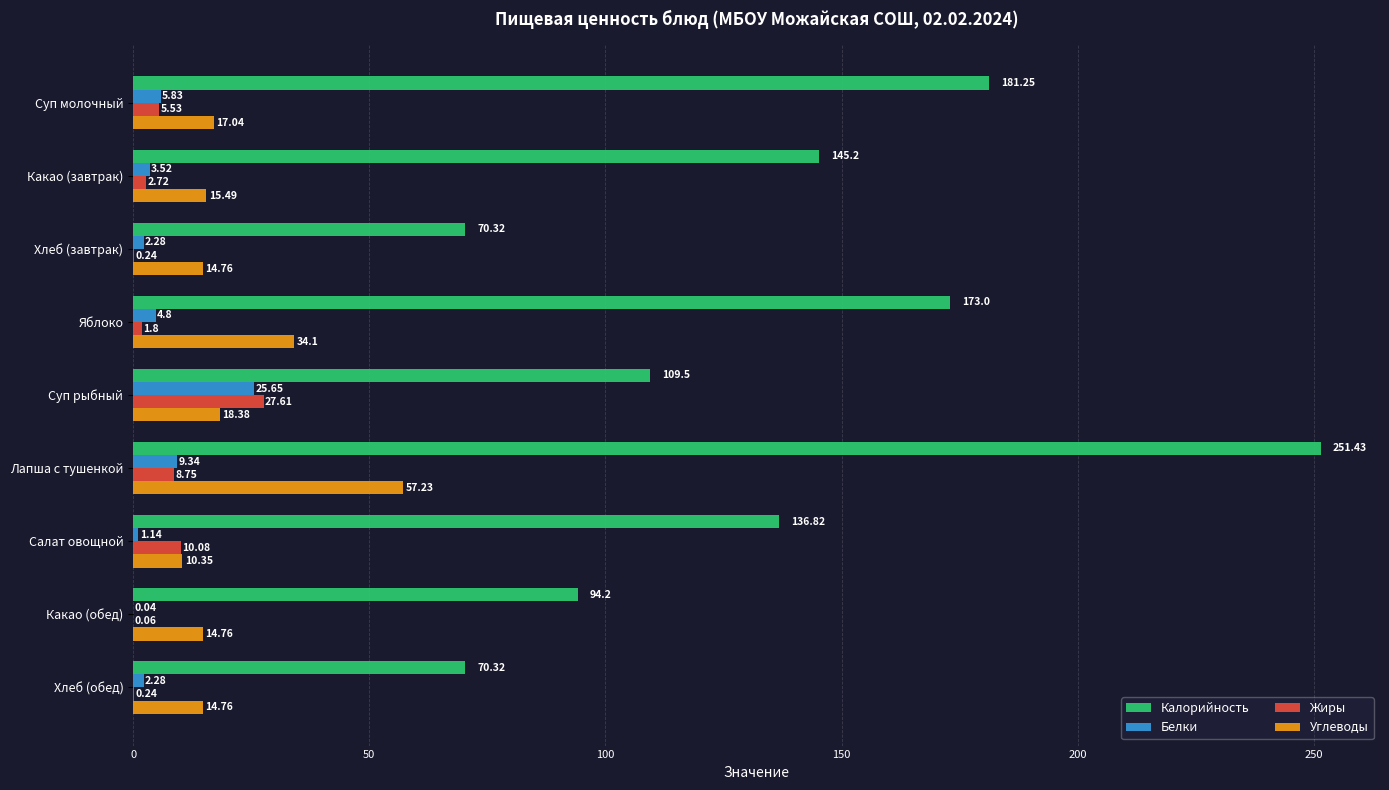

Which category has the highest value in the Калорийность series?

Лапша с тушенкой